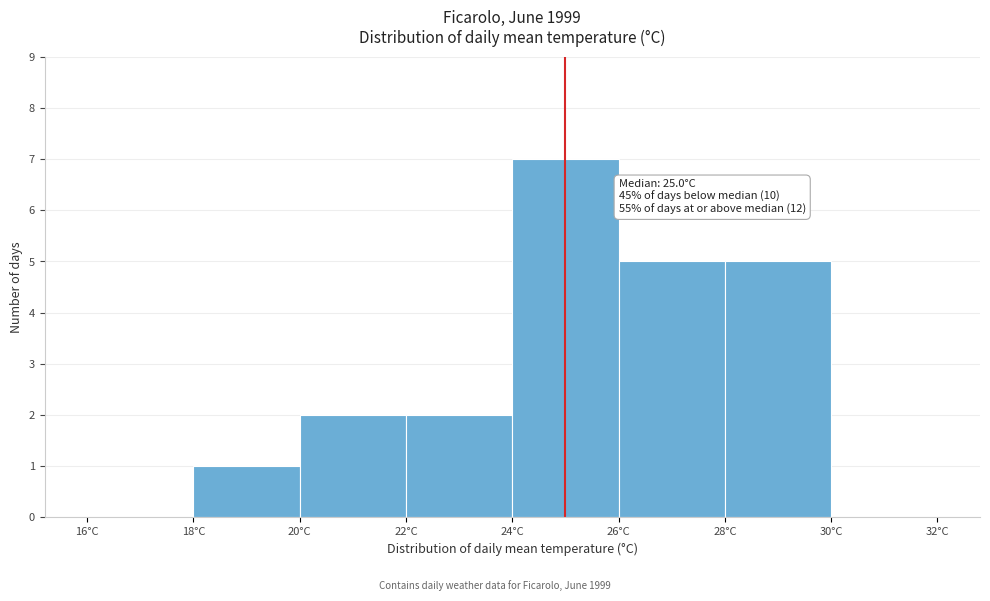

Which range on the x-axis has the tallest bar?

24 to 26